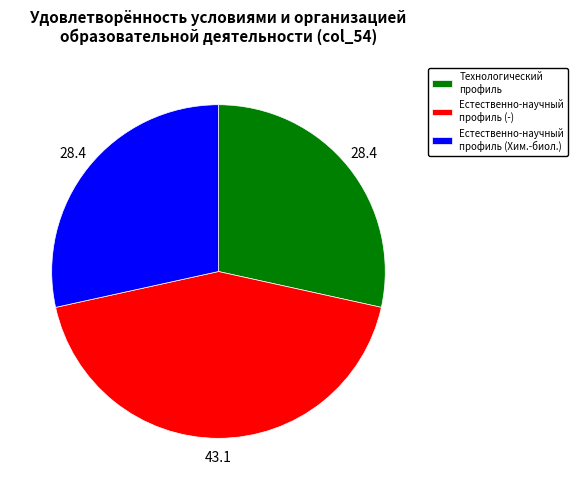

Which slice is the largest?

Естественно-научный профиль (-)